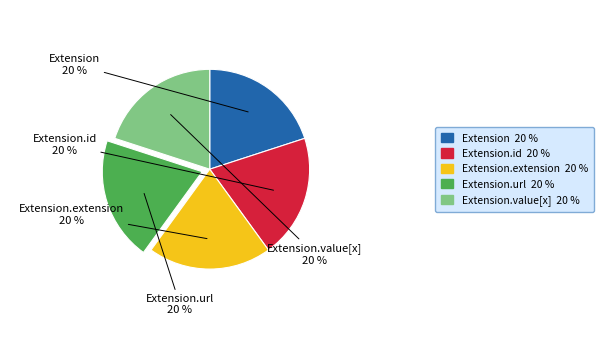

To the nearest percent, what is the average slice percentage?

20%